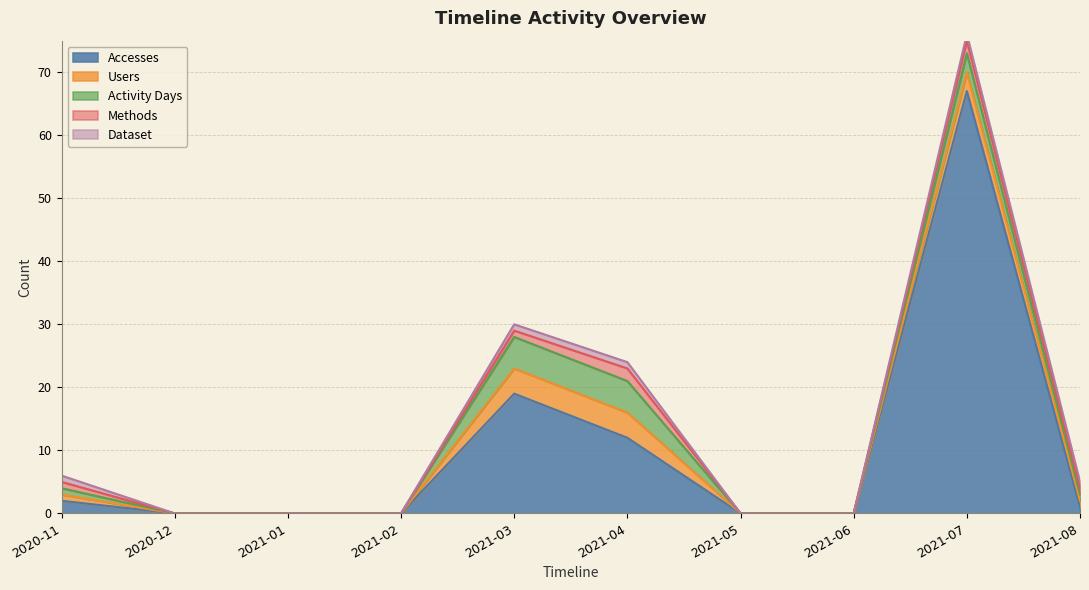

At which category does the chart reach its peak across all series?

2021-07